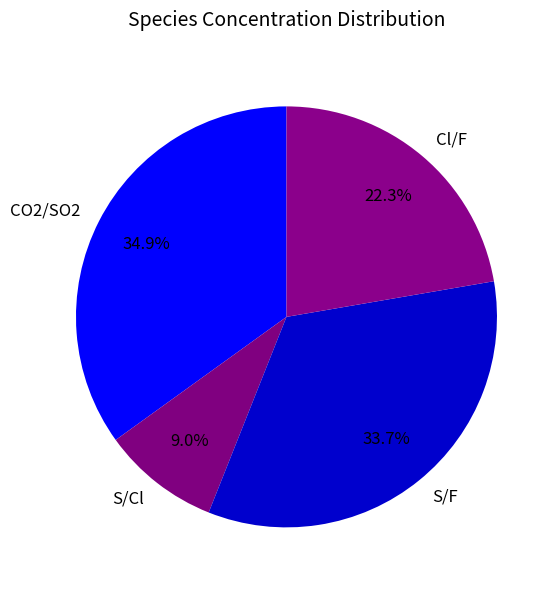

Between S/F and Cl/F, which is larger?

S/F